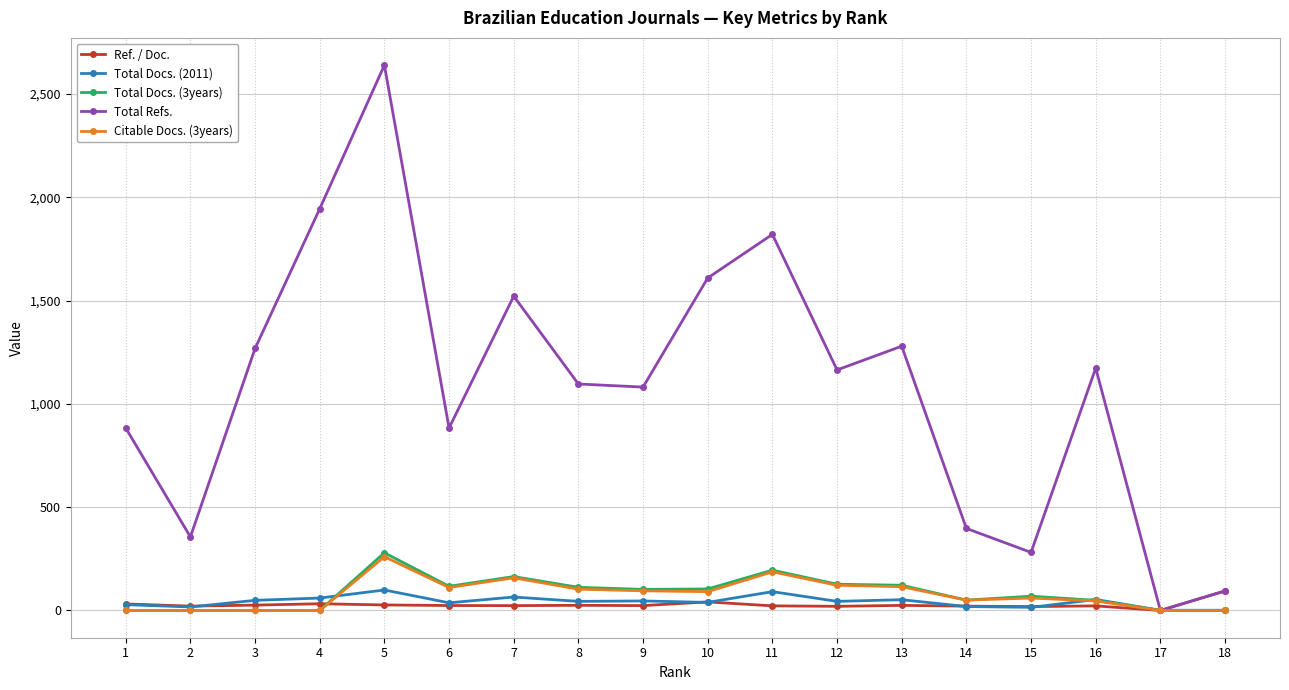

Count the number of categories in the chart.

18